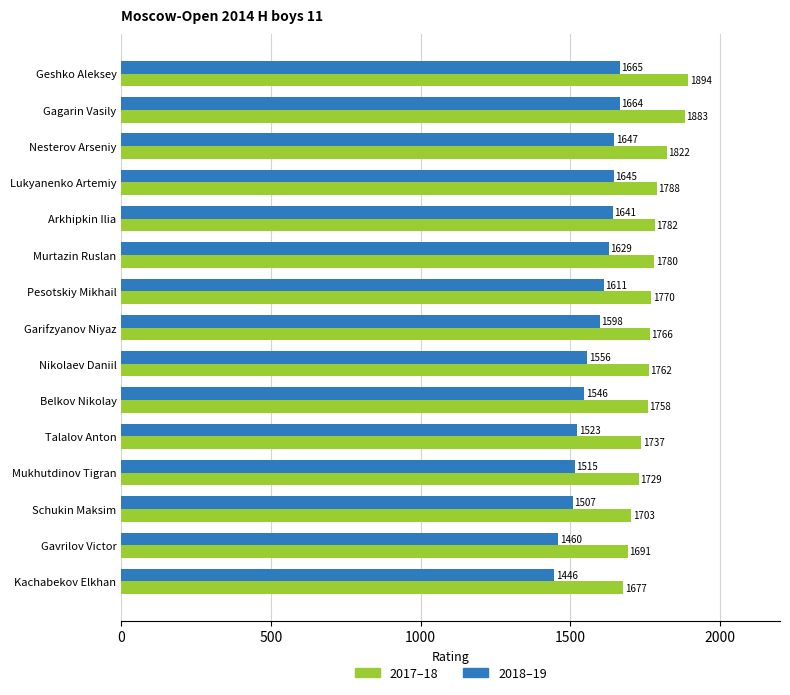

Rank the categories by 2018–19 value from highest to lowest.

Geshko Aleksey, Gagarin Vasily, Nesterov Arseniy, Lukyanenko Artemiy, Arkhipkin Ilia, Murtazin Ruslan, Pesotskiy Mikhail, Garifzyanov Niyaz, Nikolaev Daniil, Belkov Nikolay, Talalov Anton, Mukhutdinov Tigran, Schukin Maksim, Gavrilov Victor, Kachabekov Elkhan